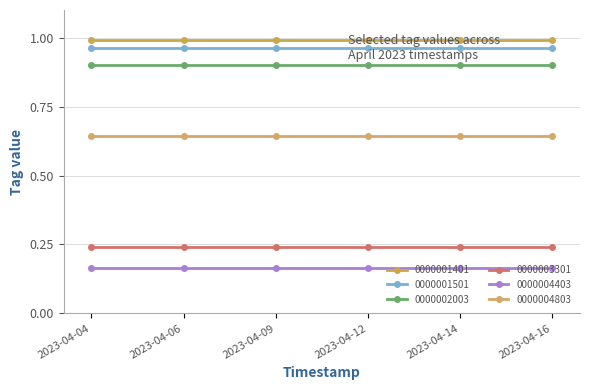

At which category is the sum across all series the highest?

2023-04-04